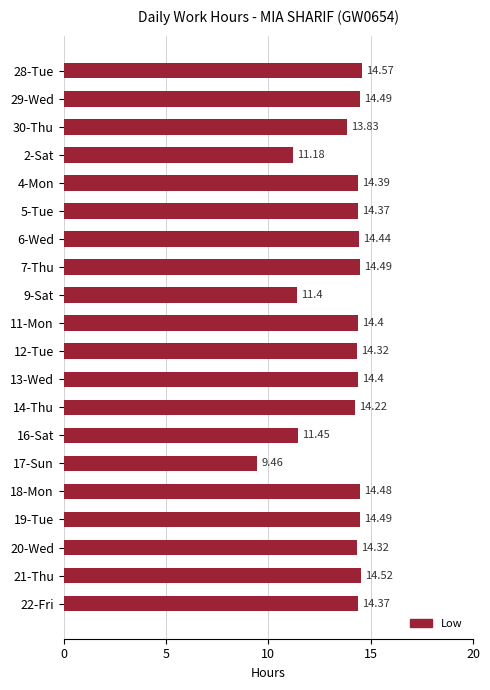

Approximately how many times larger is the value at 11-Mon compared to 4-Mon?

1.0